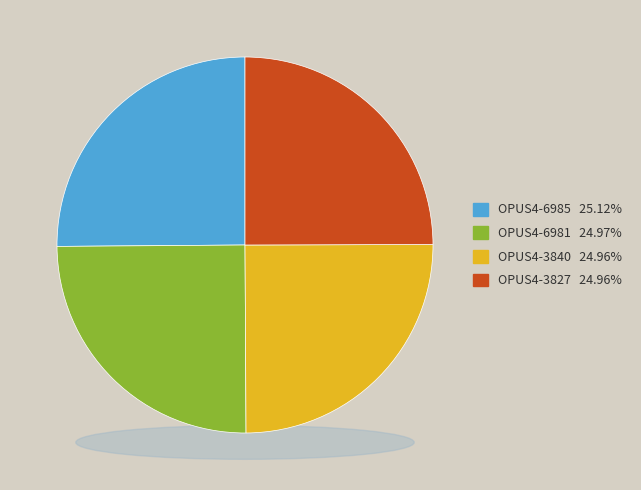

Rank the categories by value from highest to lowest.

OPUS4-6985, OPUS4-6981, OPUS4-3840, OPUS4-3827